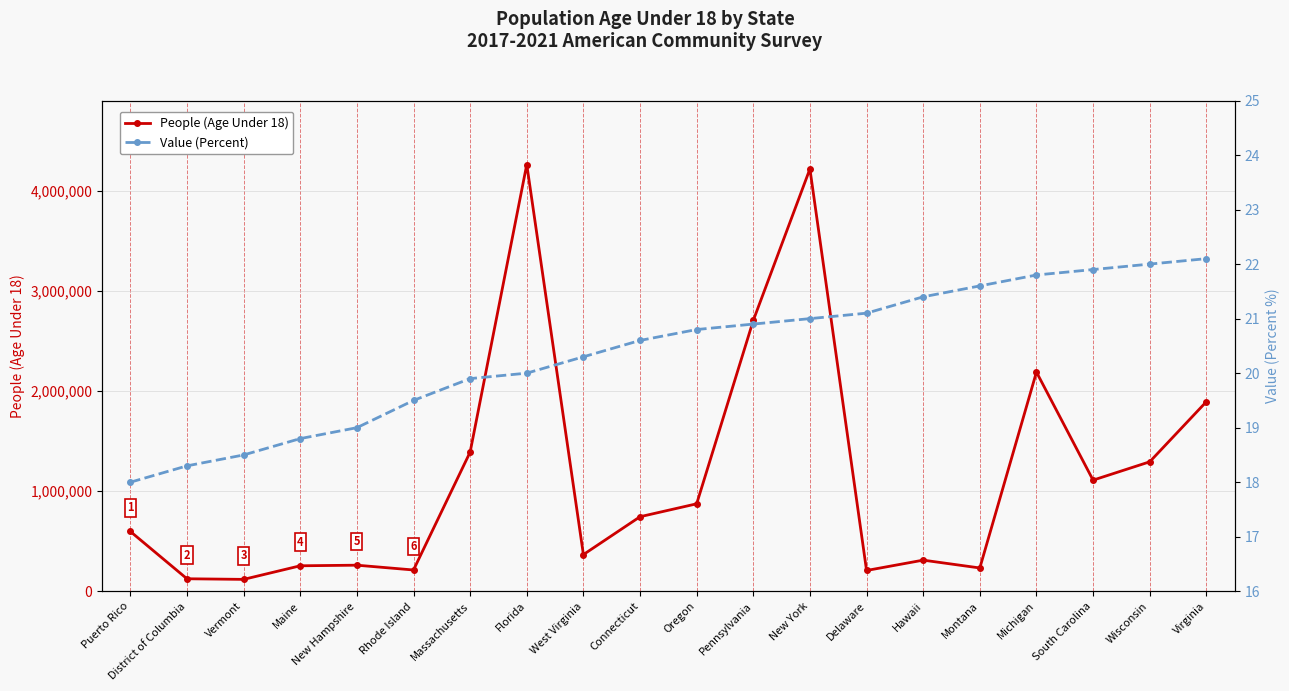

Reading right to left, transcribe all the data shown in this chart.

People (Age Under 18): 1892752.0	1292944.0	1109803.0	2188856.0	232815.0	311020.0	207645.0	4217396.0	2704482.0	873486.0	744491.0	366495.0	4261313.0	1389724.0	212663.0	260615.0	254585.0	118889.0	125022.0	597277.0
Value (Percent): 22.1	22.0	21.9	21.8	21.6	21.4	21.1	21.0	20.9	20.8	20.6	20.3	20.0	19.9	19.5	19.0	18.8	18.5	18.3	18.0